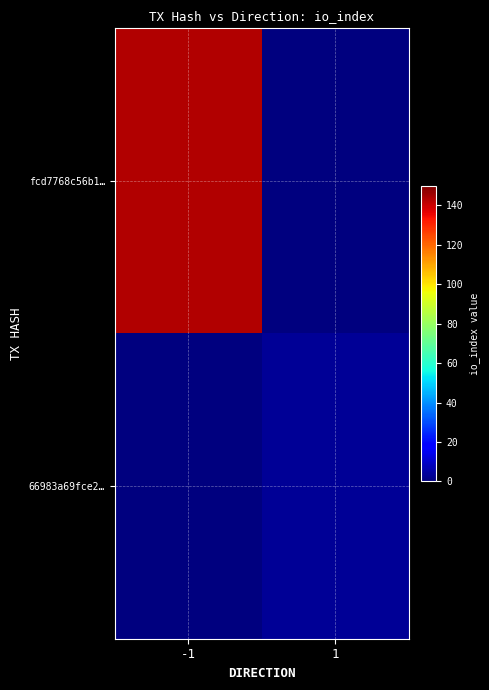

How many series are shown in this chart?

2